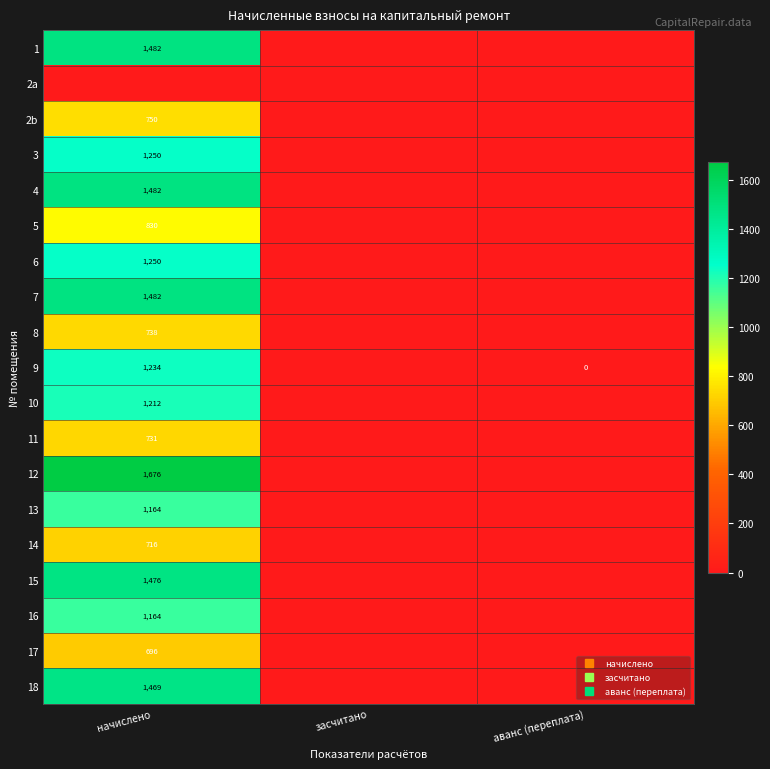

Which category has the lowest value in the 6 series?

засчитано